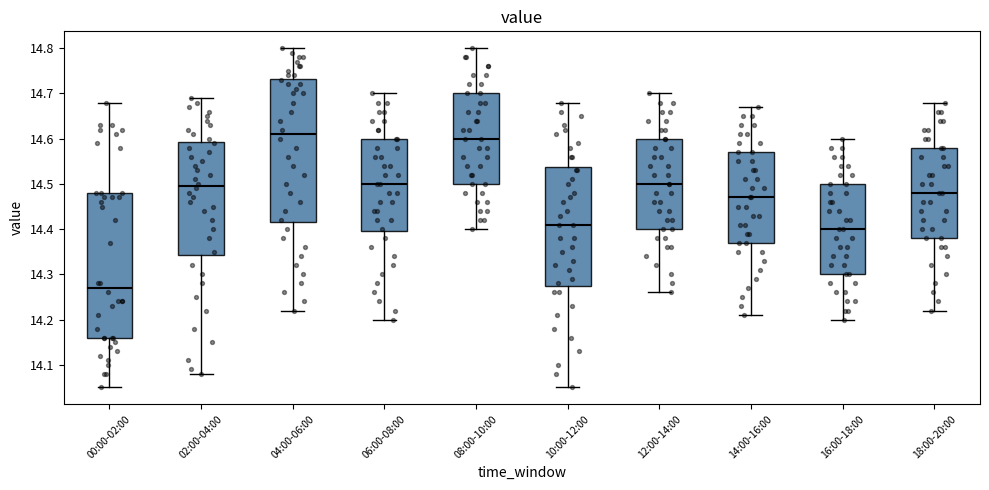

Reading left to right, read every box against the y-axis: the position of its median line, the range the box covers, and the ends of its whiskers. The values are not printed on the chart, so give them approximately, as read against the axis.

00:00-02:00: median 14.27, box 14.16 to 14.48, whiskers 14.05 to 14.68
02:00-04:00: median 14.50, box 14.34 to 14.59, whiskers 14.08 to 14.69
04:00-06:00: median 14.61, box 14.42 to 14.73, whiskers 14.22 to 14.80
06:00-08:00: median 14.50, box 14.40 to 14.60, whiskers 14.20 to 14.70
08:00-10:00: median 14.60, box 14.50 to 14.70, whiskers 14.40 to 14.80
10:00-12:00: median 14.41, box 14.28 to 14.54, whiskers 14.05 to 14.68
12:00-14:00: median 14.50, box 14.40 to 14.60, whiskers 14.26 to 14.70
14:00-16:00: median 14.47, box 14.37 to 14.57, whiskers 14.21 to 14.67
16:00-18:00: median 14.40, box 14.30 to 14.50, whiskers 14.20 to 14.60
18:00-20:00: median 14.48, box 14.38 to 14.58, whiskers 14.22 to 14.68